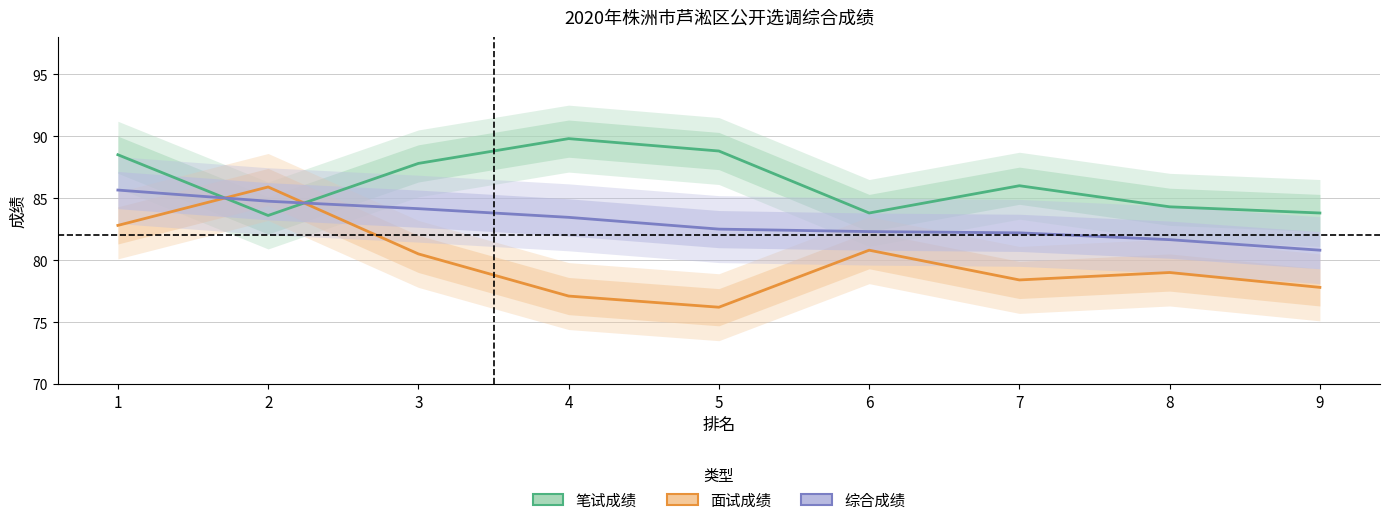

Where is the first local maximum for 面试成绩?

2